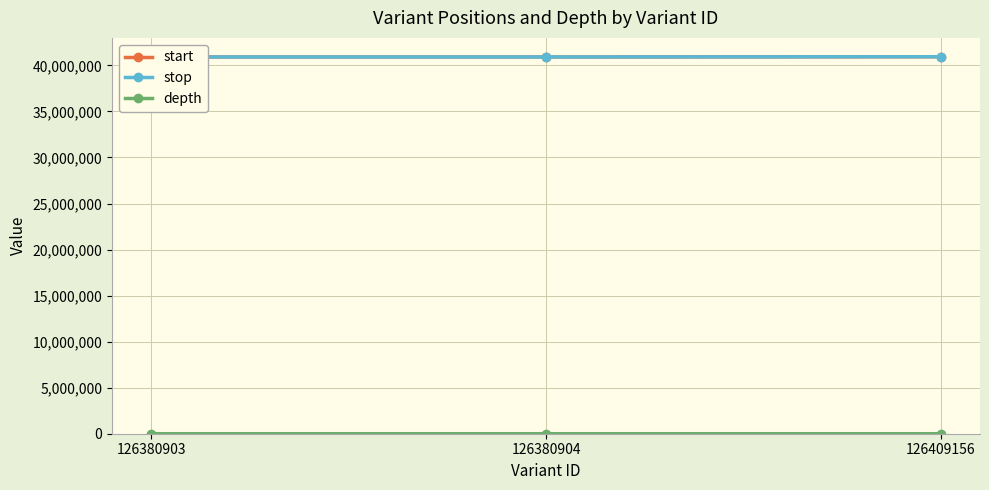

What are all the series names shown in the legend?

start, stop, depth